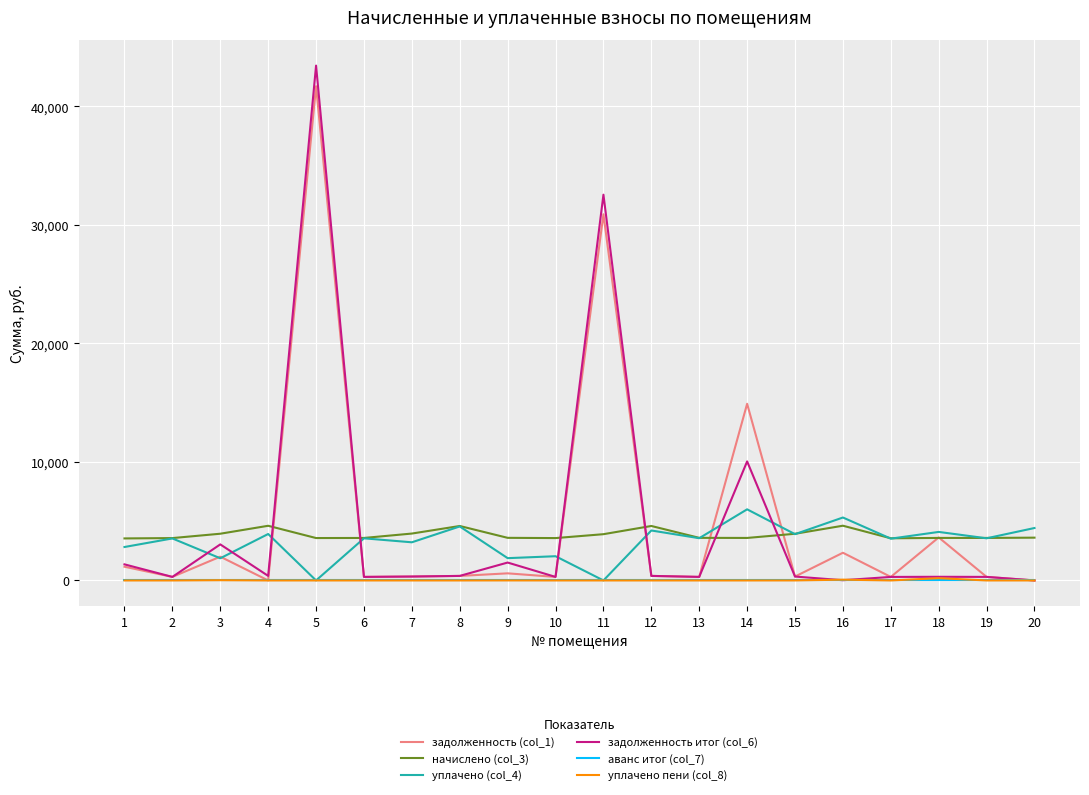

What is the highest value of the задолженность (col_1) series?

41699.3